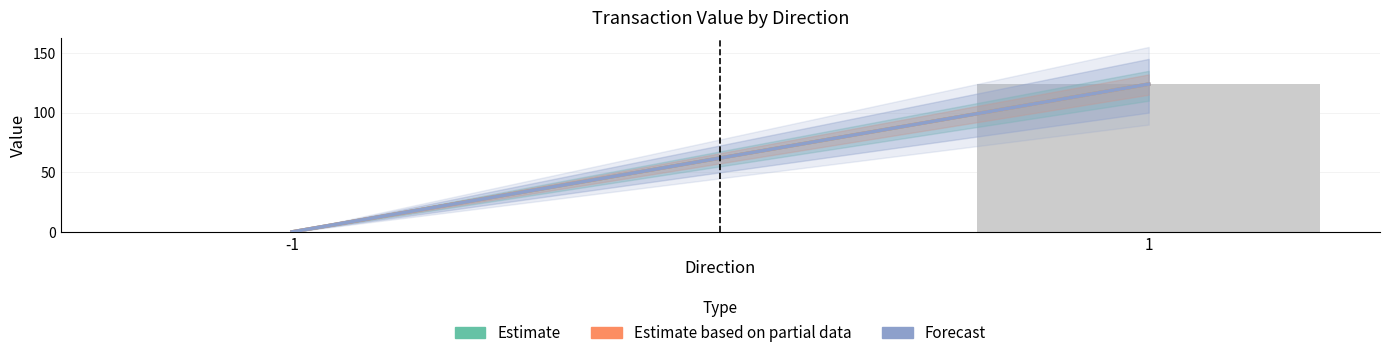

What is the sum of all values?

124.1